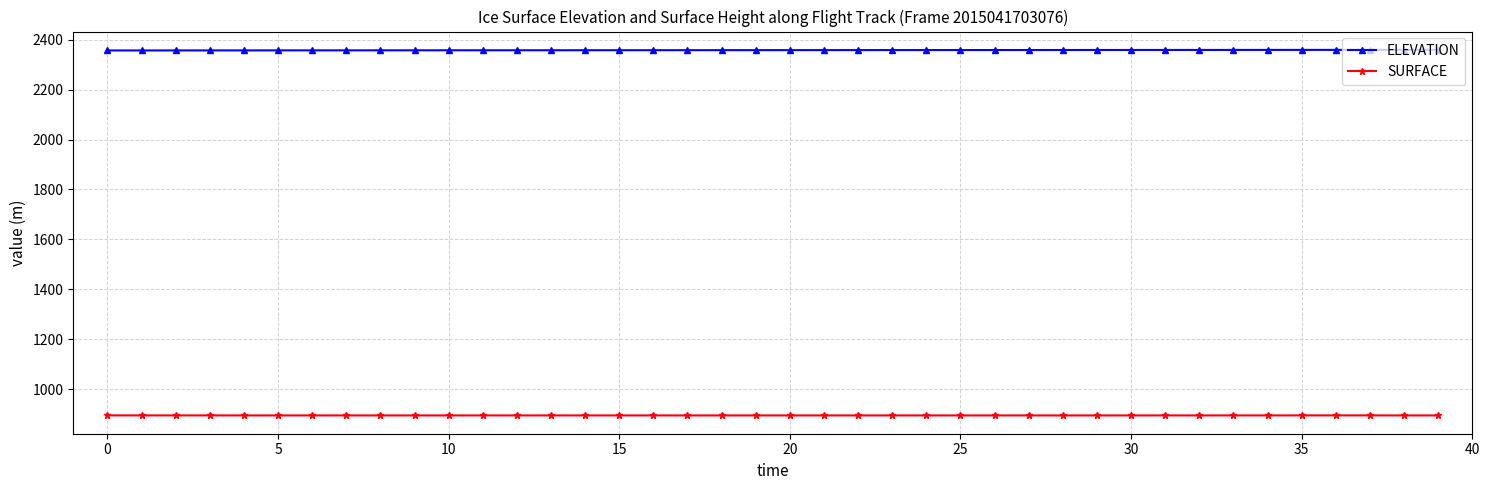

At how many categories does at least one series exceed 1728?

40